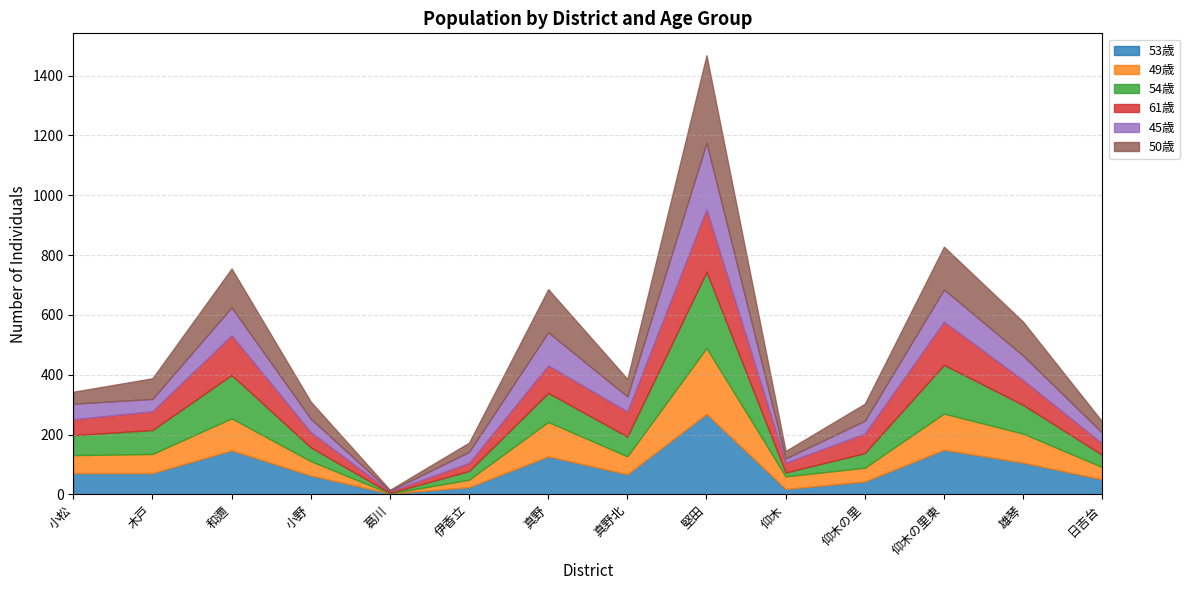

Reading left to right, transcribe all the data shown in this chart.

53歳: 71	71	147	63	3	24	127	67	269	18	43	149	106	50
49歳: 60	64	107	48	0	25	115	60	220	42	46	121	97	41
54歳: 67	80	145	46	2	29	97	66	255	13	49	163	96	41
61歳: 53	63	133	51	5	27	92	84	209	33	65	144	83	38
45歳: 52	41	93	45	2	37	111	50	222	14	43	108	82	36
50歳: 40	69	130	57	3	31	144	59	293	25	57	143	113	37